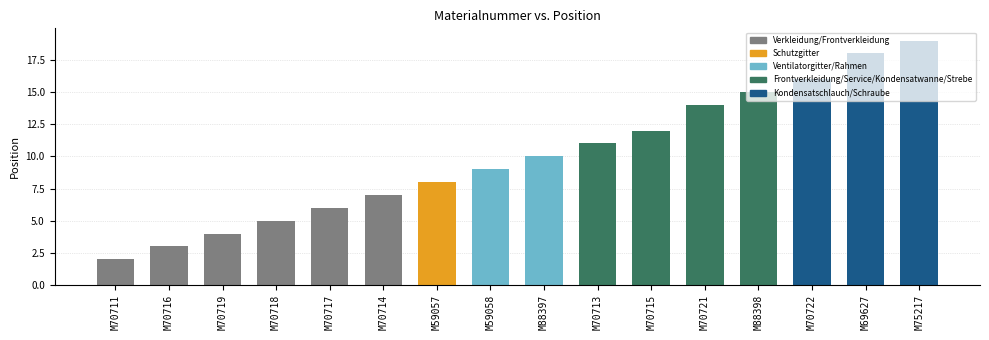

True or false: the data shows 16 at M70722.

True